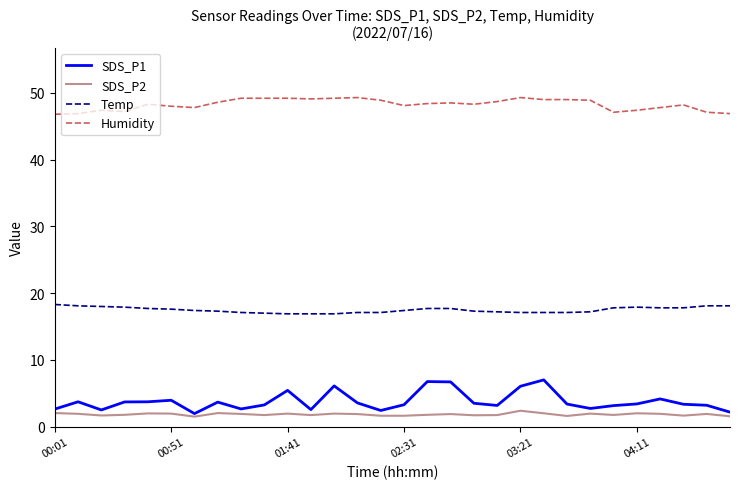

Rank the series by their maximum value, from highest to lowest.

Humidity, Temp, SDS_P1, SDS_P2